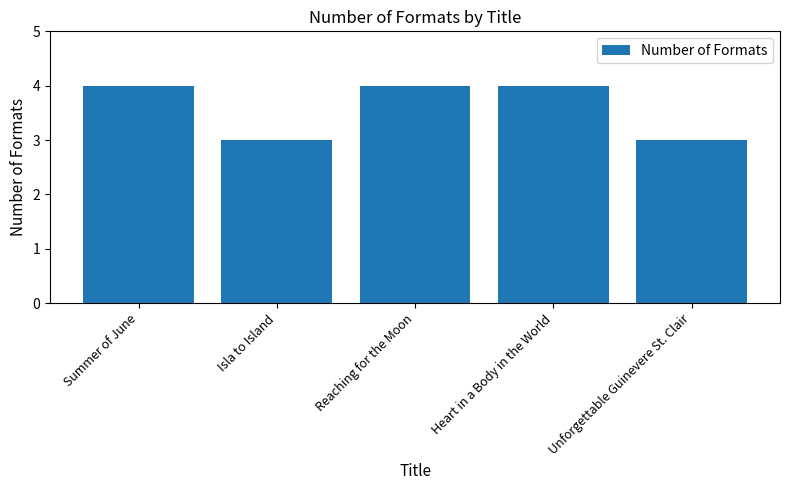

Approximately how many times larger is the value at Isla to Island compared to Summer of June?

0.8